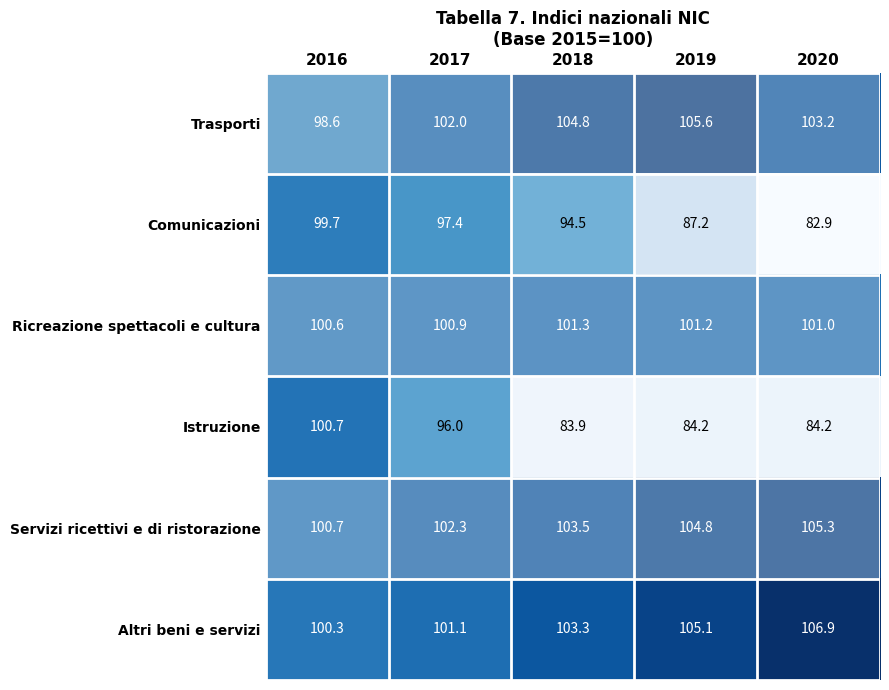

At which category does the chart reach its peak across all series?

2020